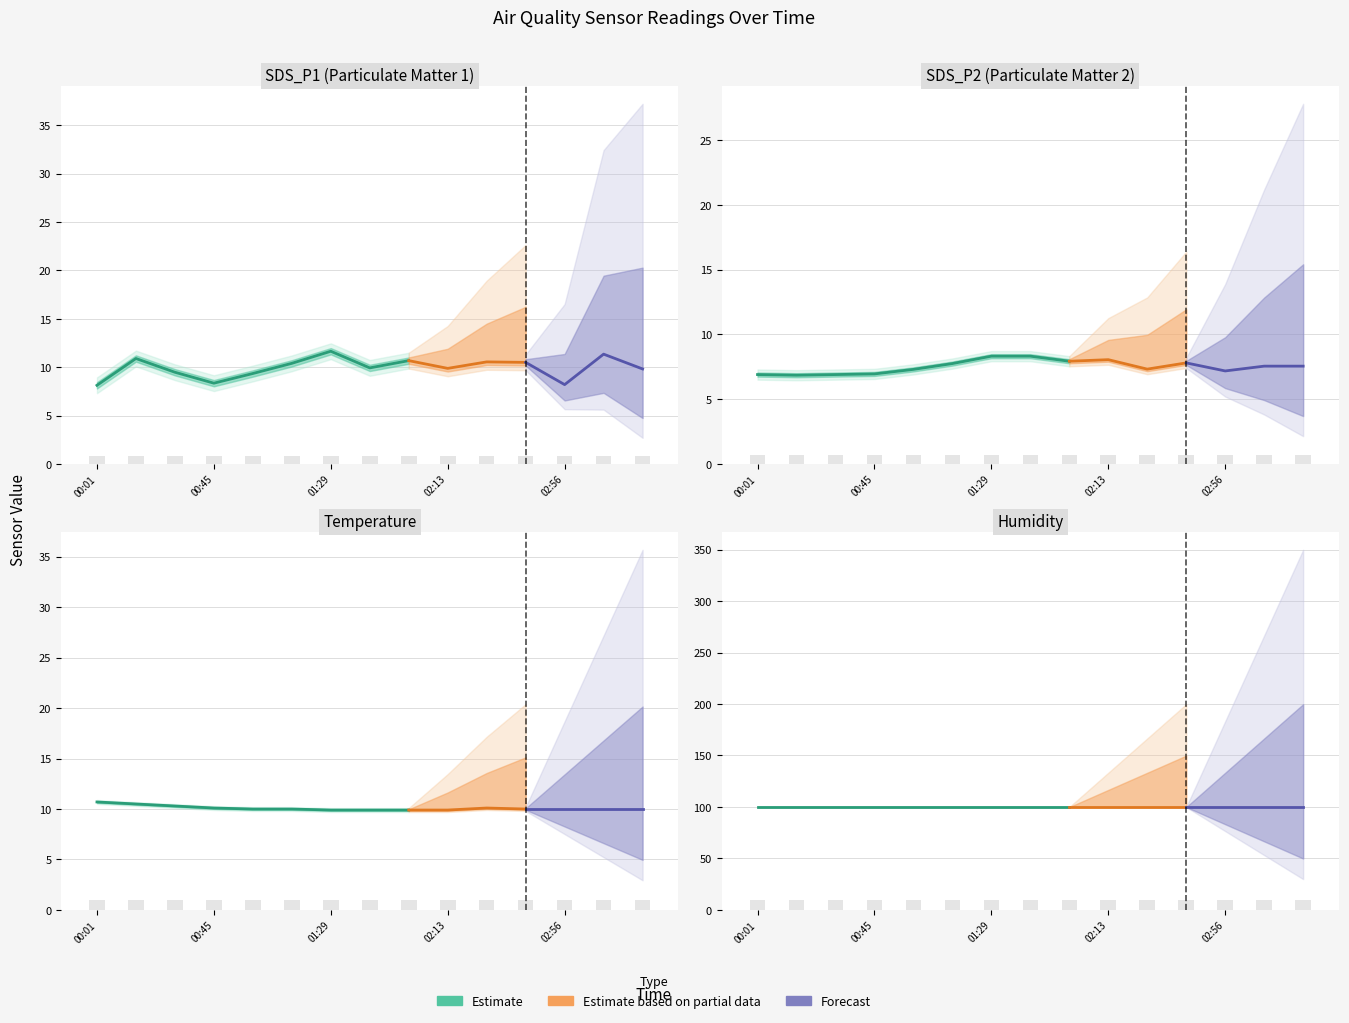

Rank the categories by SDS_P2 value from highest to lowest.

01:29, 01:44, 02:13, 01:58, 02:42, 01:15, 03:11, 03:25, 02:27, 01:00, 02:56, 00:45, 00:01, 00:31, 00:16